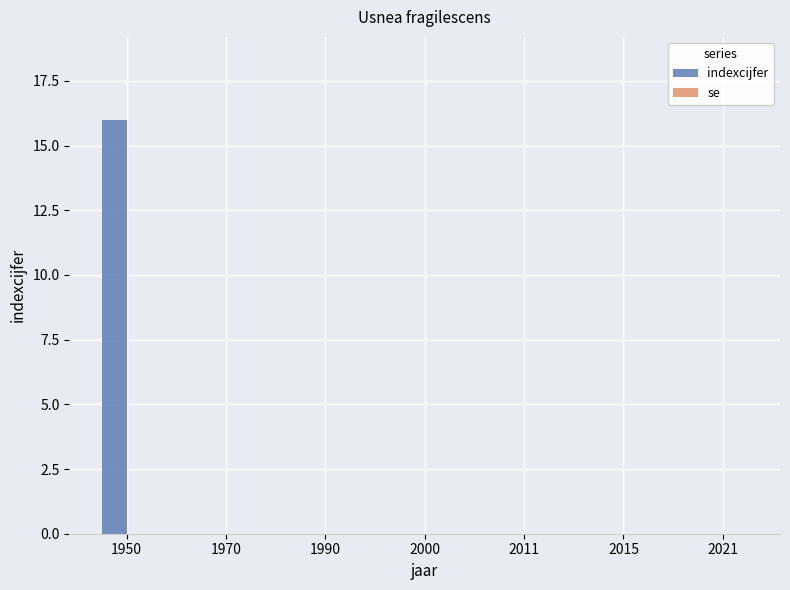

What is the sum of all values?

16